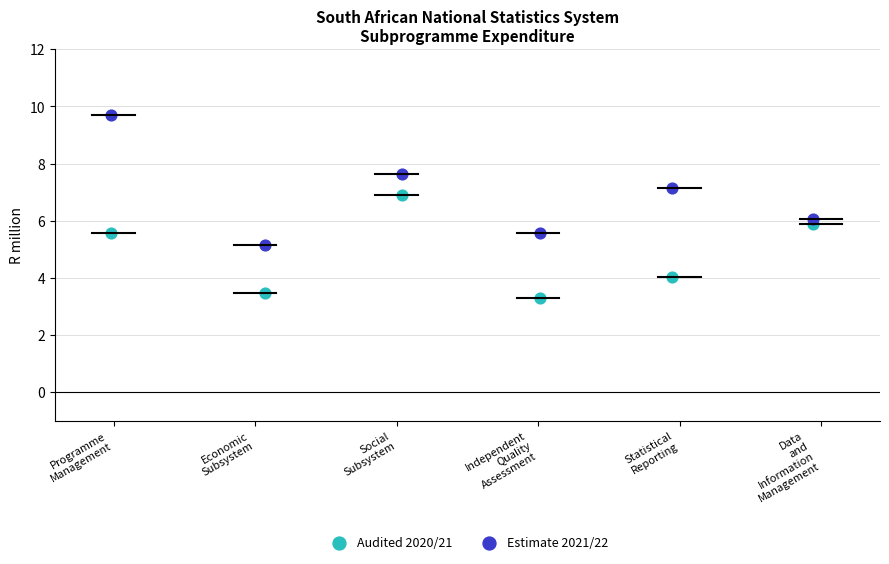

Across all data points, what is the average Y value?

5.9